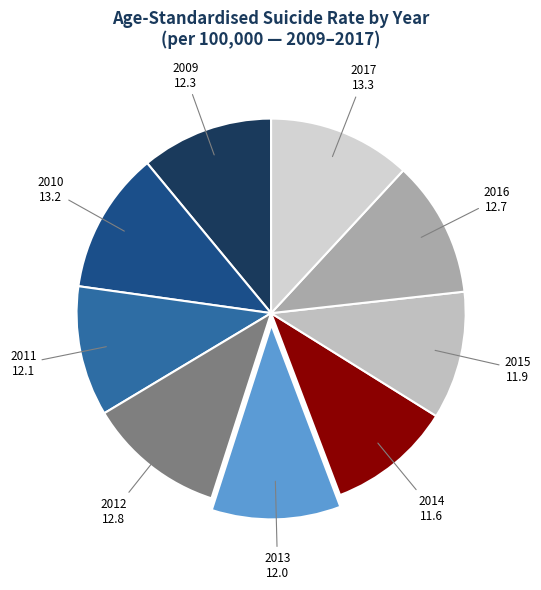

Combined, do 2014 and 2013 account for over 50%?

No